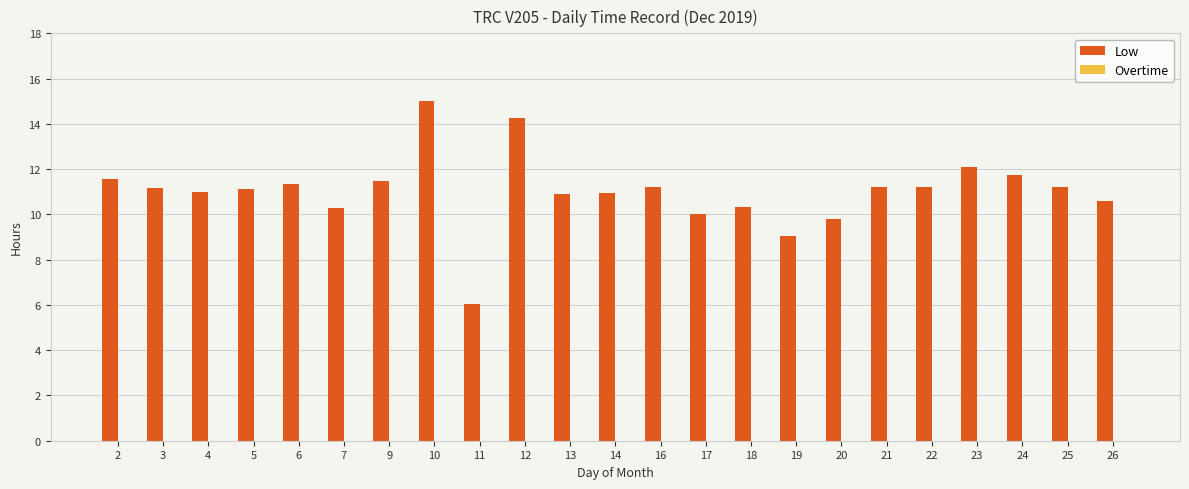

What is the ratio of the value at 23 to the value at 3?

1.1